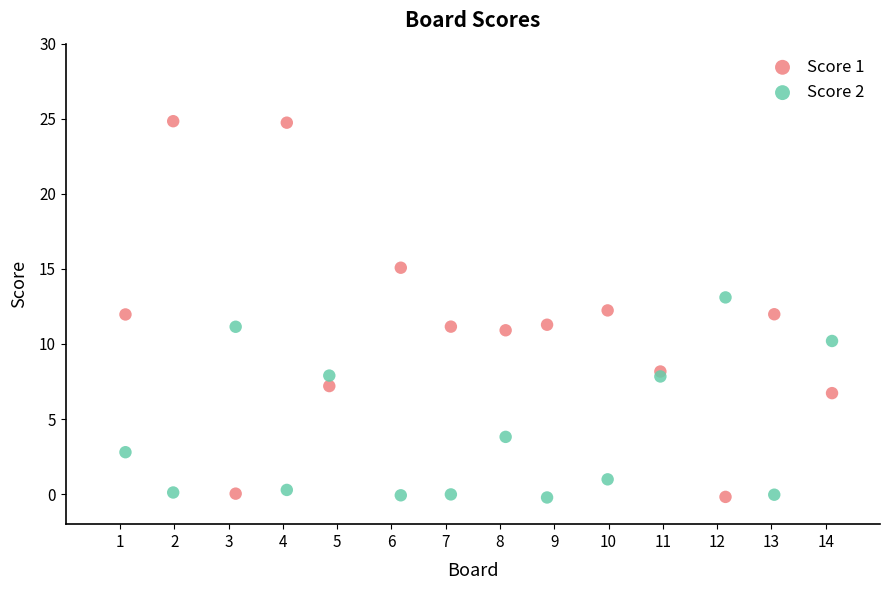

What is the X range (max minus min) for the scatter plot?

13.0